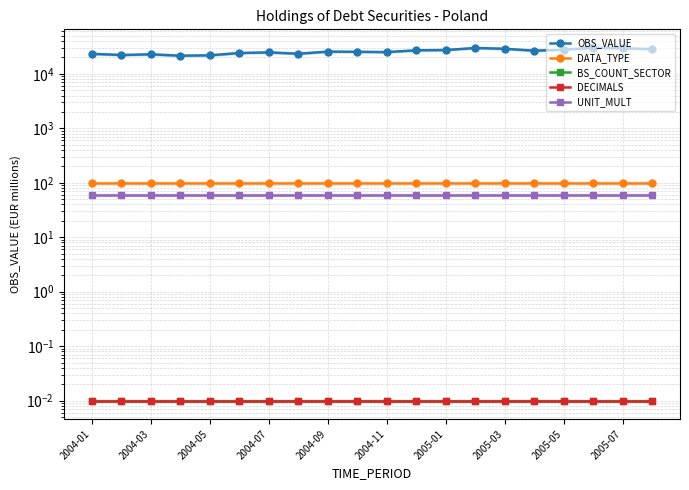

Does the chart have visible grid lines?

Yes